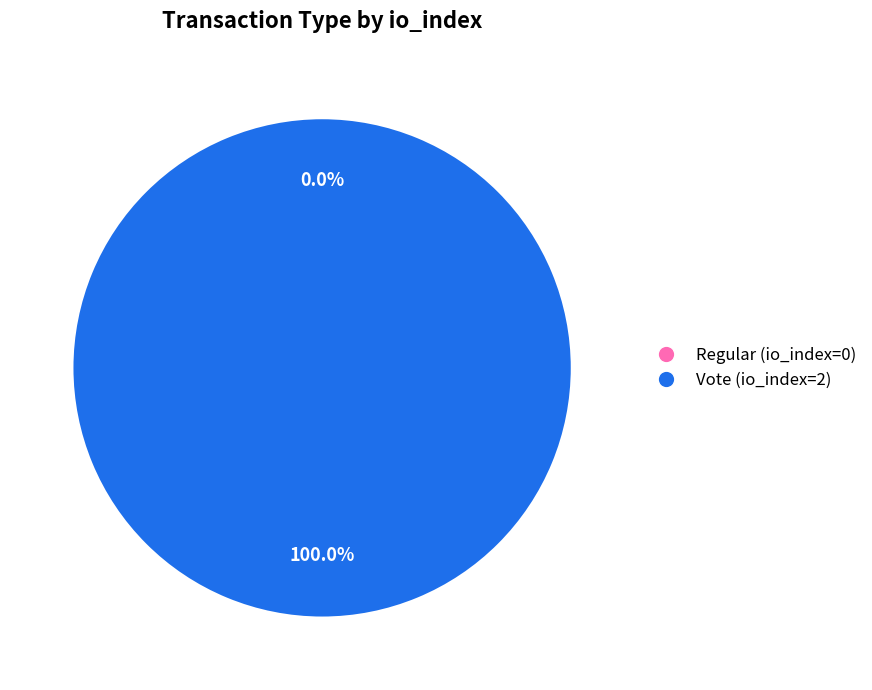

To the nearest percent, what is the difference between the Regular (io_index=0) and Vote (io_index=2) slice percentages?

100%